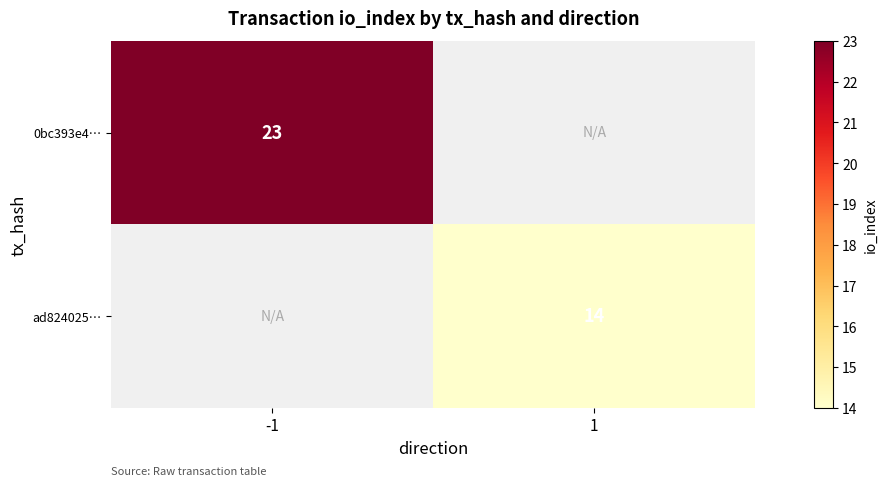

Is it true that ad824025… equals 4 at 1?

False